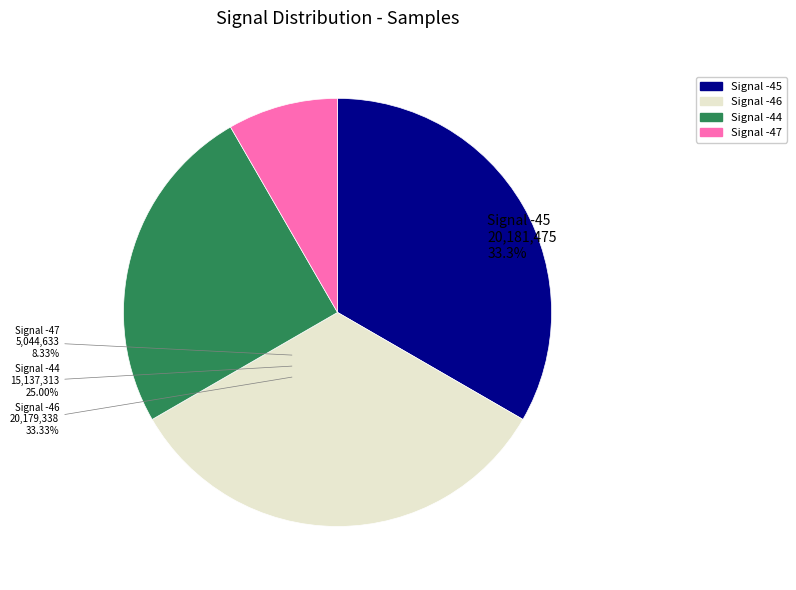

Approximately how many times larger is the value at -45 compared to -45?

1.0